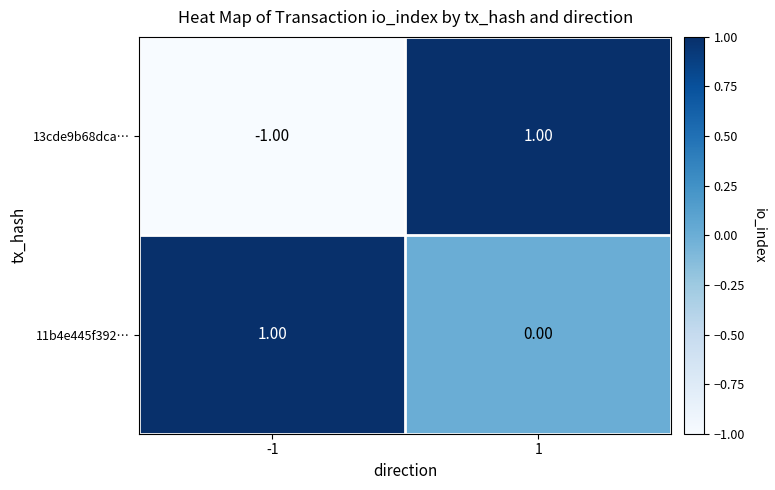

Rank the categories by 13cde9b68dca… value from lowest to highest.

-1, 1